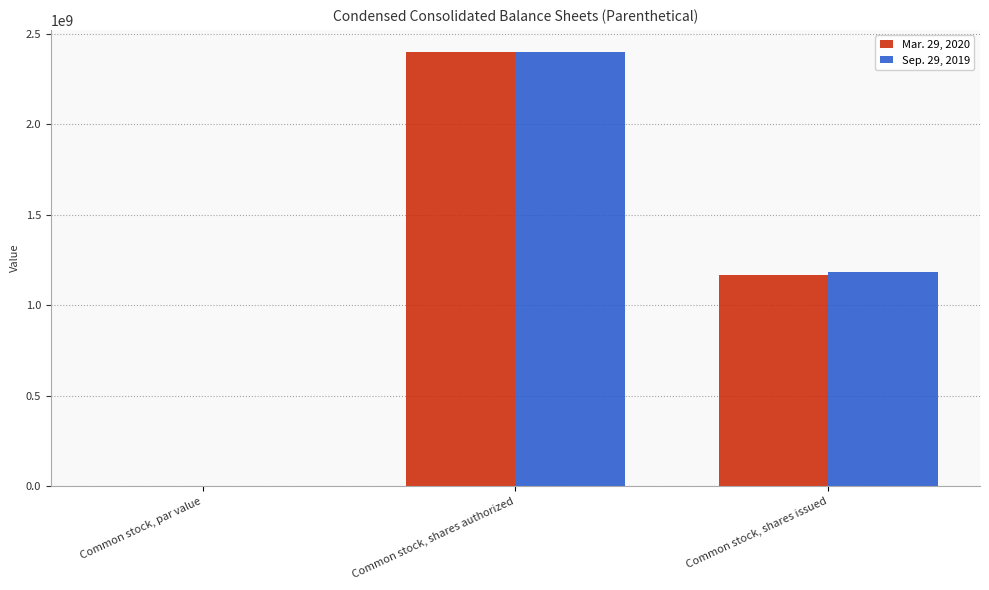

What is the maximum value shown in the chart?

2400000000.0